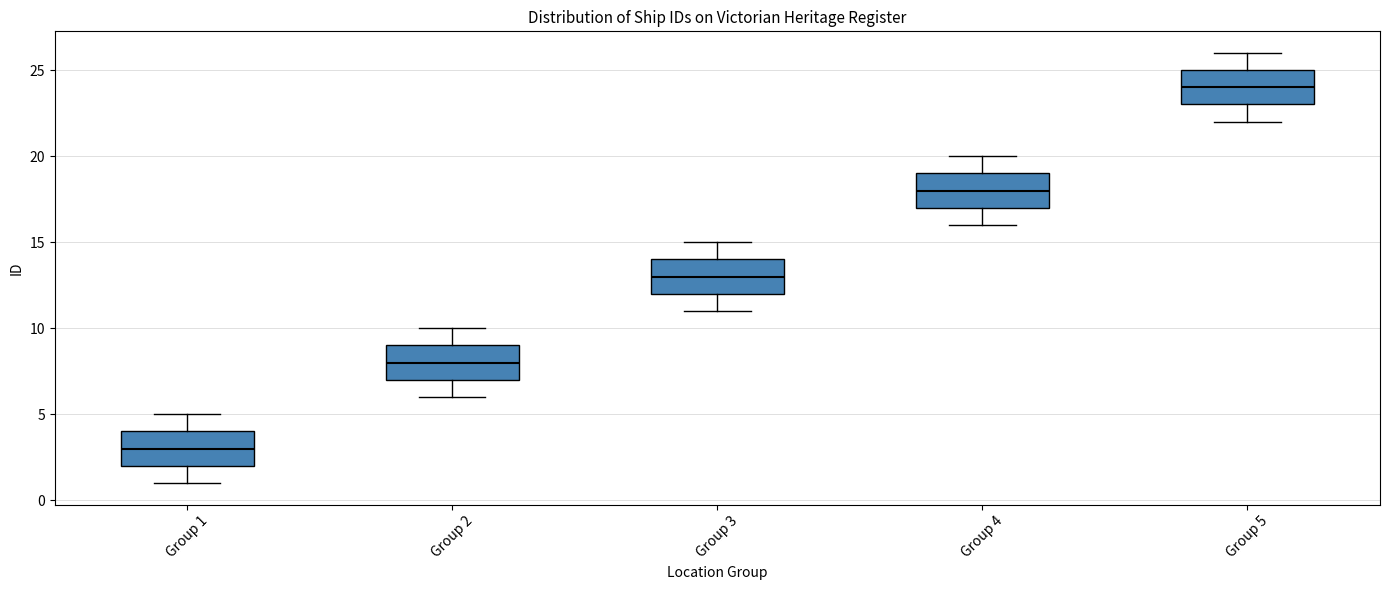

Where does the lower whisker of the box for Group 3 end on the y-axis? The values are not printed on the chart, so give them approximately, as read against the axis.

11